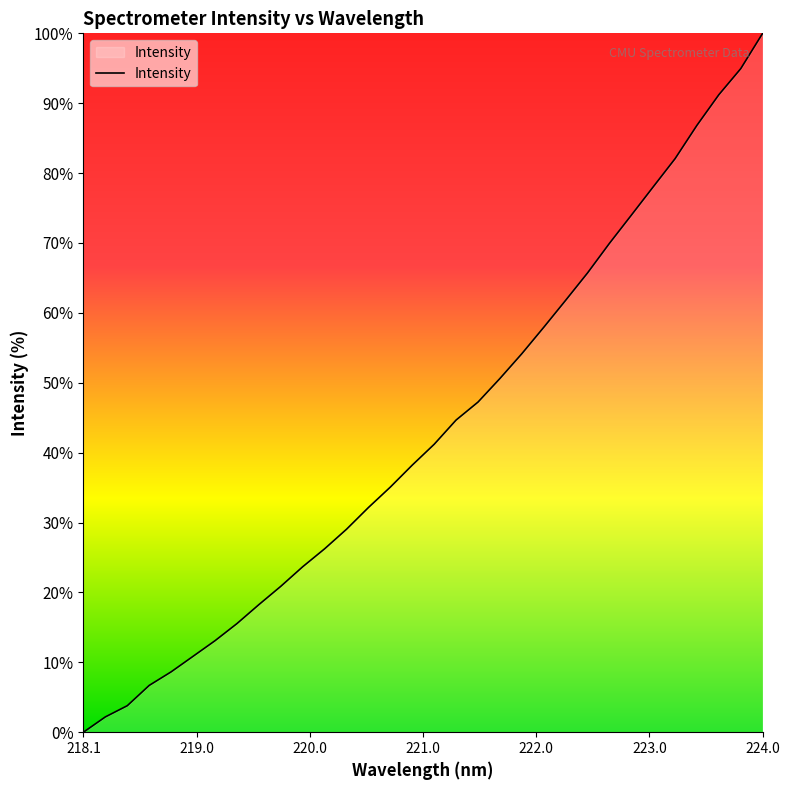

What is the maximum value shown in the chart?

100.0